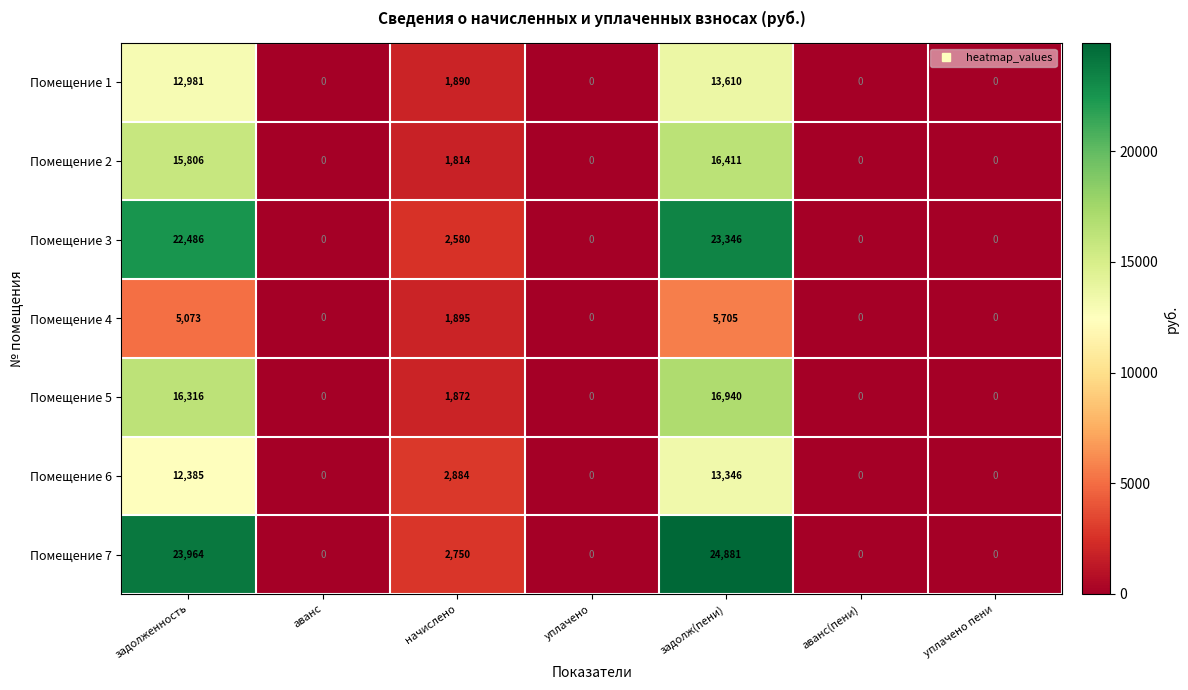

Which series has the largest range (max minus min)?

Помещение 7